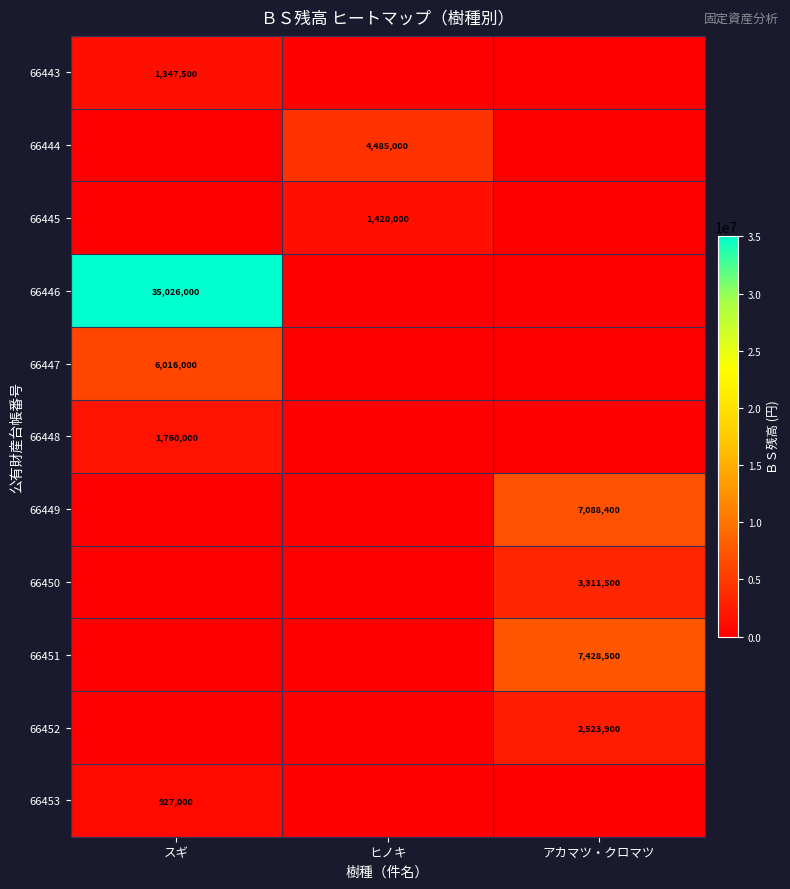

Between スギ and ヒノキ, which is larger?

スギ